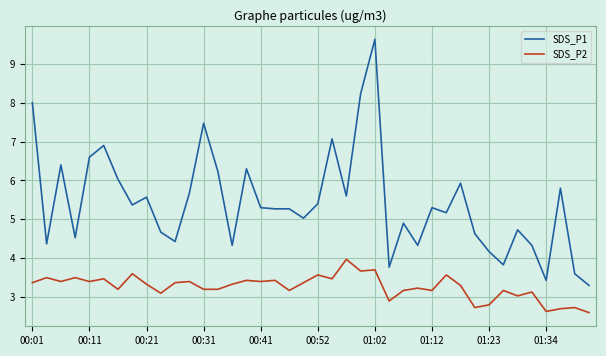

True or false: SDS_P2 has more than 1 points higher than both neighbors.

True